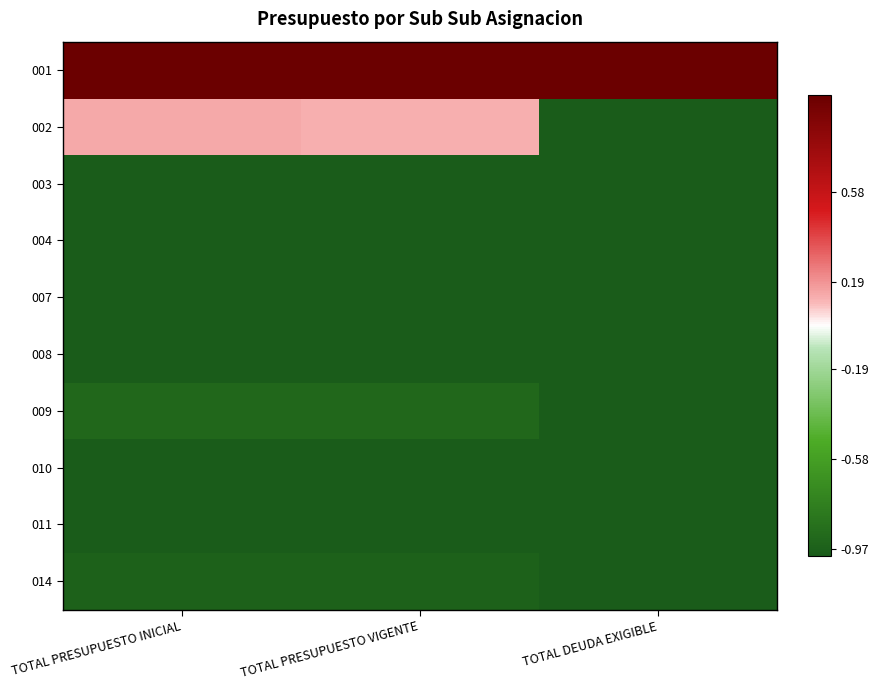

Reading left to right, list all the values displayed in this chart.

001: TOTAL PRESUPUESTO INICIAL=1.0	TOTAL PRESUPUESTO VIGENTE=1.0	TOTAL DEUDA EXIGIBLE=1.0
002: TOTAL PRESUPUESTO INICIAL=0.1	TOTAL PRESUPUESTO VIGENTE=0.1	TOTAL DEUDA EXIGIBLE=-1.0
003: TOTAL PRESUPUESTO INICIAL=-1.0	TOTAL PRESUPUESTO VIGENTE=-1.0	TOTAL DEUDA EXIGIBLE=-1.0
004: TOTAL PRESUPUESTO INICIAL=-1.0	TOTAL PRESUPUESTO VIGENTE=-1.0	TOTAL DEUDA EXIGIBLE=-1.0
007: TOTAL PRESUPUESTO INICIAL=-1.0	TOTAL PRESUPUESTO VIGENTE=-1.0	TOTAL DEUDA EXIGIBLE=-1.0
008: TOTAL PRESUPUESTO INICIAL=-1.0	TOTAL PRESUPUESTO VIGENTE=-1.0	TOTAL DEUDA EXIGIBLE=-1.0
009: TOTAL PRESUPUESTO INICIAL=-0.9	TOTAL PRESUPUESTO VIGENTE=-0.9	TOTAL DEUDA EXIGIBLE=-1.0
010: TOTAL PRESUPUESTO INICIAL=-1.0	TOTAL PRESUPUESTO VIGENTE=-1.0	TOTAL DEUDA EXIGIBLE=-1.0
011: TOTAL PRESUPUESTO INICIAL=-1.0	TOTAL PRESUPUESTO VIGENTE=-1.0	TOTAL DEUDA EXIGIBLE=-1.0
014: TOTAL PRESUPUESTO INICIAL=-1.0	TOTAL PRESUPUESTO VIGENTE=-1.0	TOTAL DEUDA EXIGIBLE=-1.0